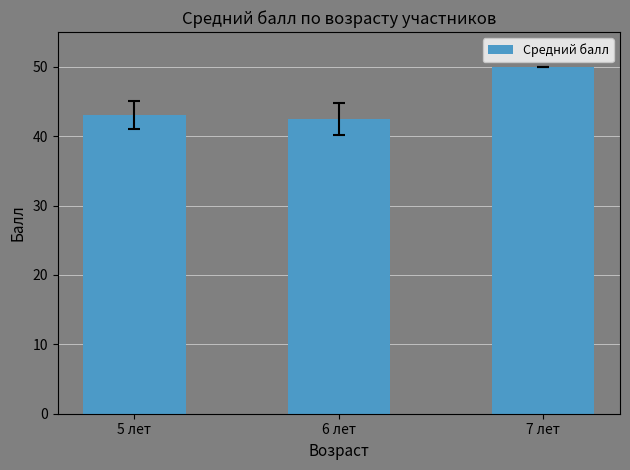

What is the label of the 2nd bar from the left?

6 лет